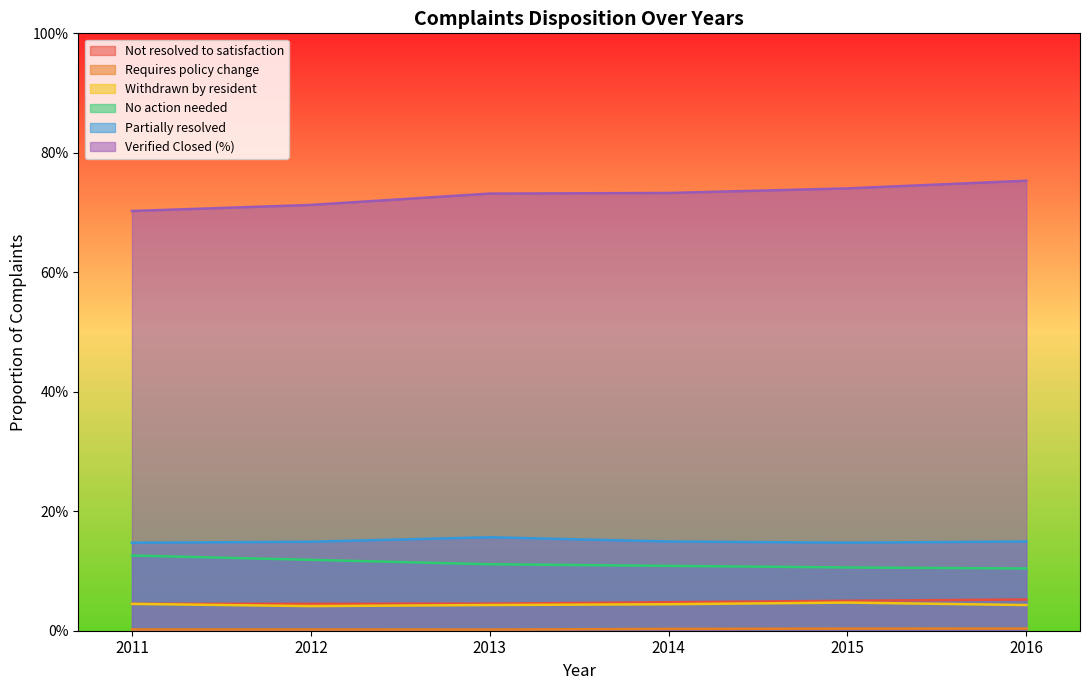

Reading left to right, extract all data points from this chart.

Not resolved to satisfaction: 2011=0.0	2012=0.0	2013=0.0	2014=0.0	2015=0.1	2016=0.1
Requires policy change: 2011=0.0	2012=0.0	2013=0.0	2014=0.0	2015=0.0	2016=0.0
Withdrawn by resident: 2011=0.0	2012=0.0	2013=0.0	2014=0.0	2015=0.0	2016=0.0
No action needed: 2011=0.1	2012=0.1	2013=0.1	2014=0.1	2015=0.1	2016=0.1
Partially resolved: 2011=0.1	2012=0.1	2013=0.2	2014=0.1	2015=0.1	2016=0.1
Verified Closed (%): 2011=0.7	2012=0.7	2013=0.7	2014=0.7	2015=0.7	2016=0.8